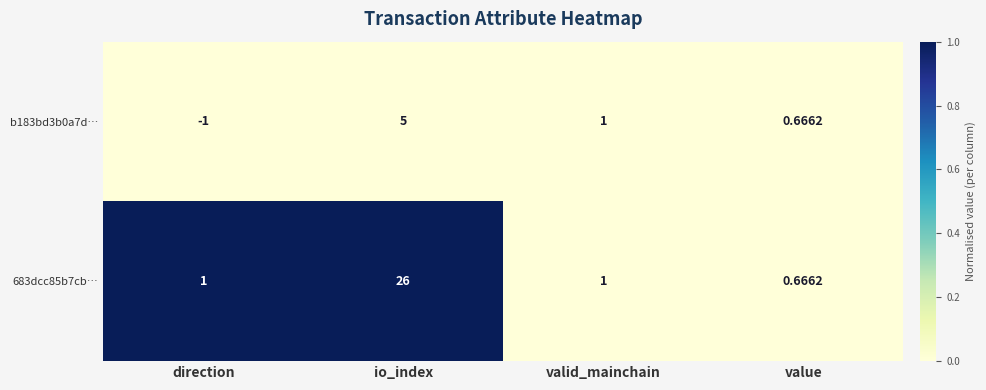

At which category is the sum across all series the highest?

io_index